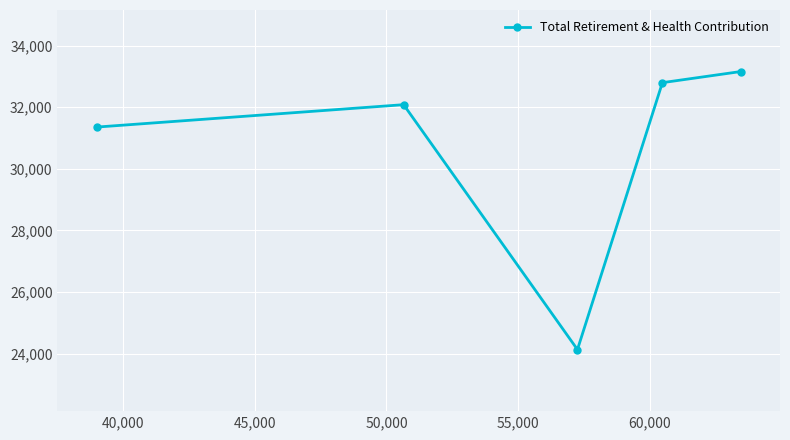

What is the minimum value shown in the chart?

24131